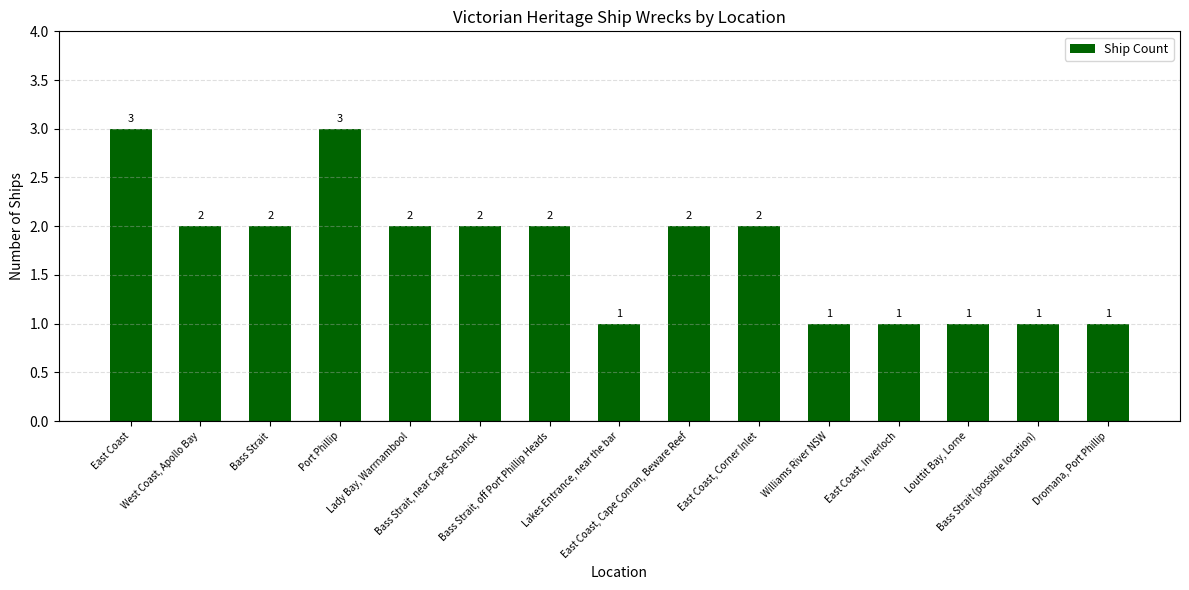

Are the bars horizontal?

No